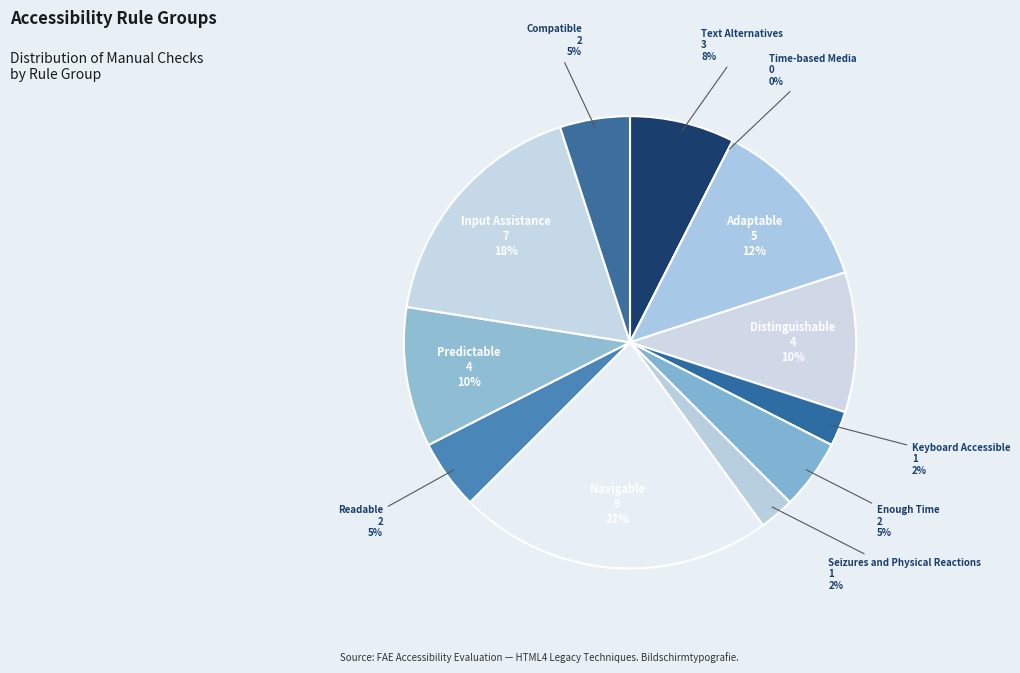

What is the change in value from Text Alternatives to Enough Time?

-1